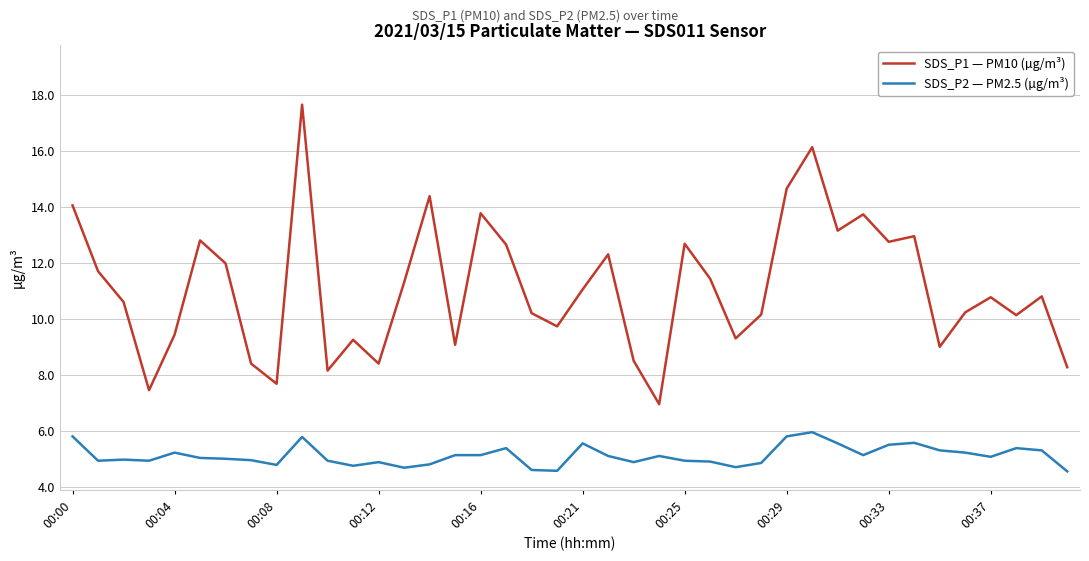

How many distinct data groups are displayed?

2